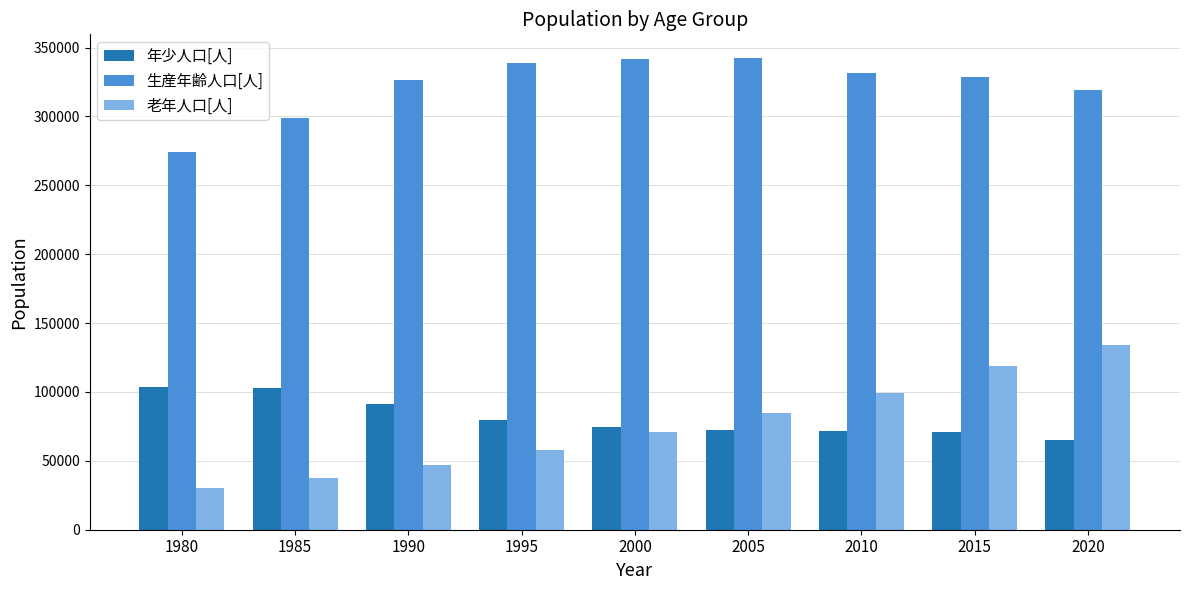

What is the sum of the 老年人口[人] values at 2020 and 2015?

253611